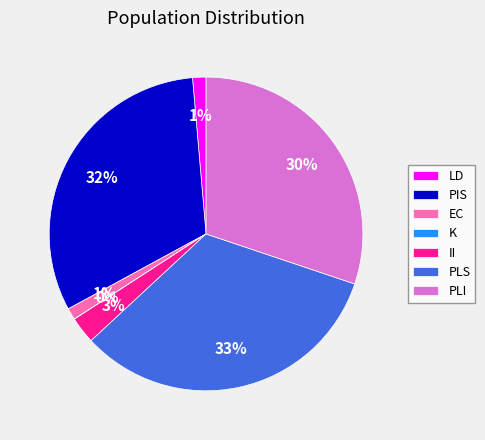

True or false: PLI accounts for 16% of the total.

False